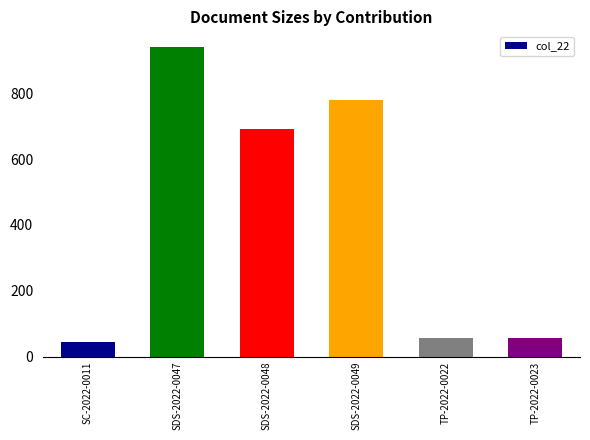

What is the average value?

428